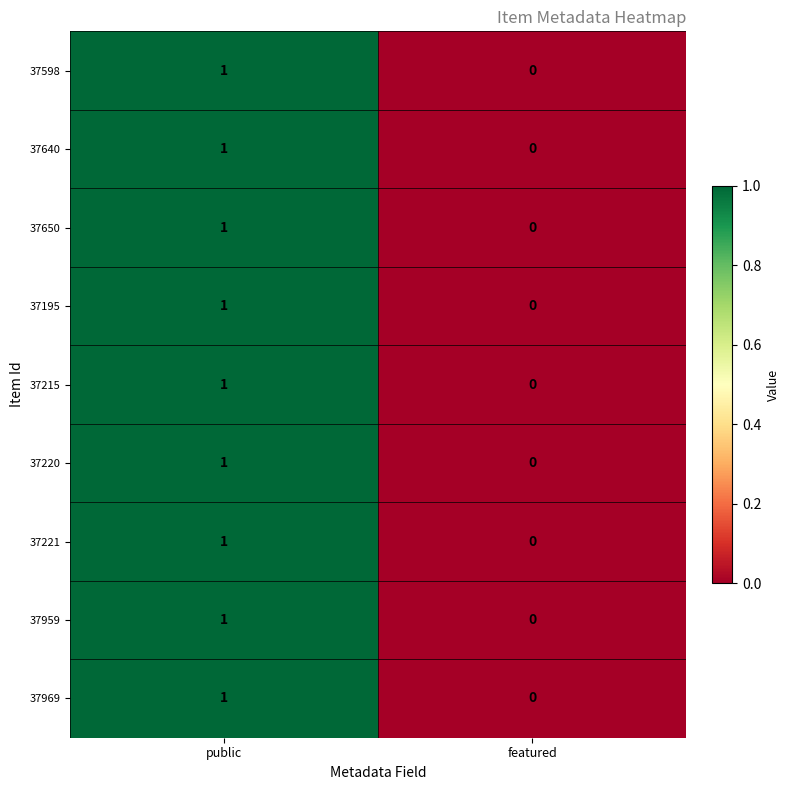

The 37220 series shows 0 at featured. True or false?

True